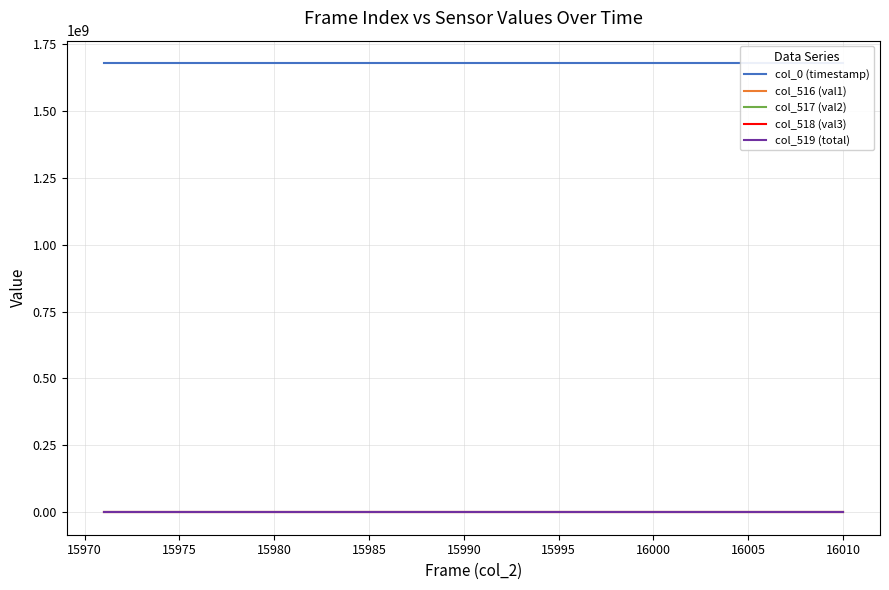

Reading left to right, transcribe all the data shown in this chart.

col_0 (timestamp): 1678212001.5	1678212015.3	1678212029.3	1678212043.1	1678212057.0	1678212070.8	1678212084.8	1678212098.6	1678212112.6	1678212126.4	1678212140.2	1678212154.2	1678212168.2	1678212182.0	1678212196.0	1678212210.0	1678212224.0	1678212237.8	1678212251.7	1678212265.6	1678212279.5	1678212293.3	1678212307.3	1678212321.3	1678212335.3	1678212349.1	1678212363.1	1678212377.1	1678212390.9	1678212404.7	1678212418.7	1678212432.7	1678212446.7	1678212460.5	1678212474.5	1678212488.3	1678212502.2	1678212516.1	1678212530.0	1678212543.8
col_516 (val1): 3001.0	2976.0	3013.0	3091.0	3213.0	3113.0	3204.0	2975.0	3027.0	2932.0	2890.0	2811.0	2917.0	2928.0	2881.0	2954.0	2865.0	2910.0	2898.0	2847.0	2947.0	2926.0	3006.0	2877.0	2897.0	2870.0	3100.0	2926.0	2936.0	3036.0	2925.0	2912.0	2922.0	2864.0	2871.0	3007.0	2884.0	2815.0	2900.0	2910.0
col_517 (val2): 23255.0	23321.0	23223.0	23227.0	23107.0	23148.0	23091.0	23273.0	23236.0	23340.0	23417.0	23444.0	23355.0	23411.0	23402.0	23392.0	23468.0	23337.0	23364.0	23469.0	23302.0	23347.0	23325.0	23443.0	23349.0	23389.0	23203.0	23332.0	23411.0	23164.0	23391.0	23368.0	23370.0	23428.0	23376.0	23239.0	23367.0	23523.0	23331.0	23352.0
col_518 (val3): 39279.0	39238.0	39299.0	39217.0	39215.0	39274.0	39240.0	39287.0	39272.0	39263.0	39228.0	39280.0	39263.0	39196.0	39252.0	39189.0	39202.0	39288.0	39273.0	39219.0	39286.0	39262.0	39204.0	39215.0	39289.0	39276.0	39232.0	39277.0	39280.0	39335.0	39232.0	39279.0	39243.0	39243.0	39288.0	39289.0	39284.0	39197.0	39304.0	39273.0
col_519 (total): 65535.0	65535.0	65535.0	65535.0	65535.0	65535.0	65535.0	65535.0	65535.0	65535.0	65535.0	65535.0	65535.0	65535.0	65535.0	65535.0	65535.0	65535.0	65535.0	65535.0	65535.0	65535.0	65535.0	65535.0	65535.0	65535.0	65535.0	65535.0	65535.0	65535.0	65535.0	65535.0	65535.0	65535.0	65535.0	65535.0	65535.0	65535.0	65535.0	65535.0